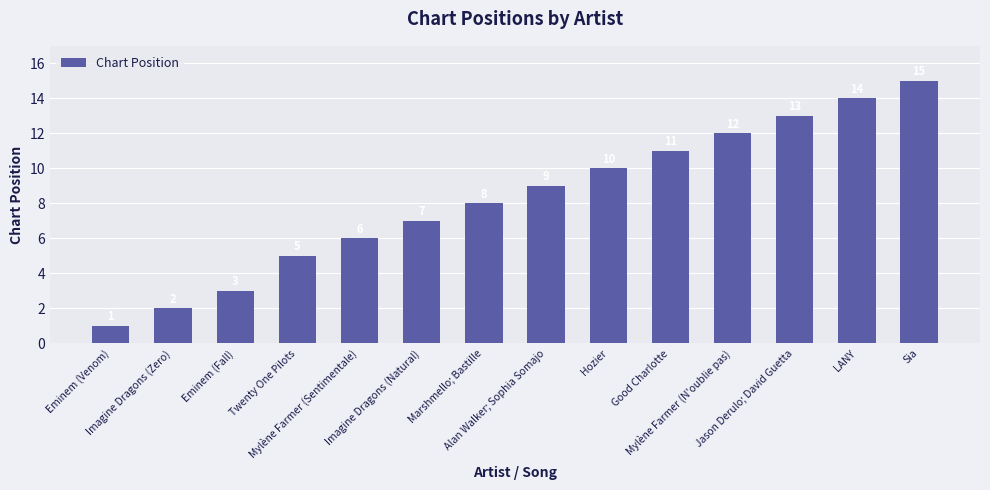

Which label corresponds to the smallest value in the chart?

Eminem (Venom)